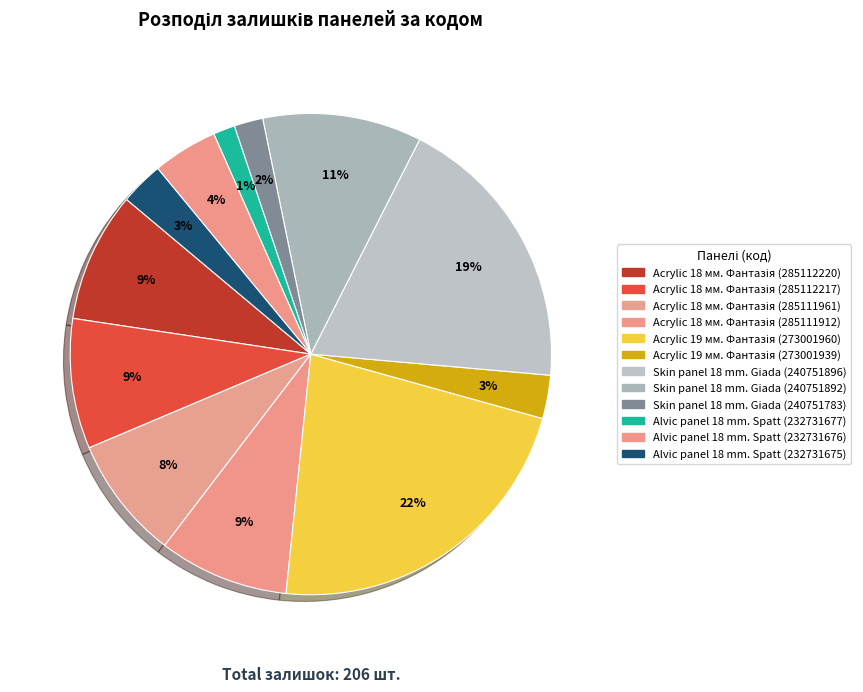

How many segments does this pie chart have?

12